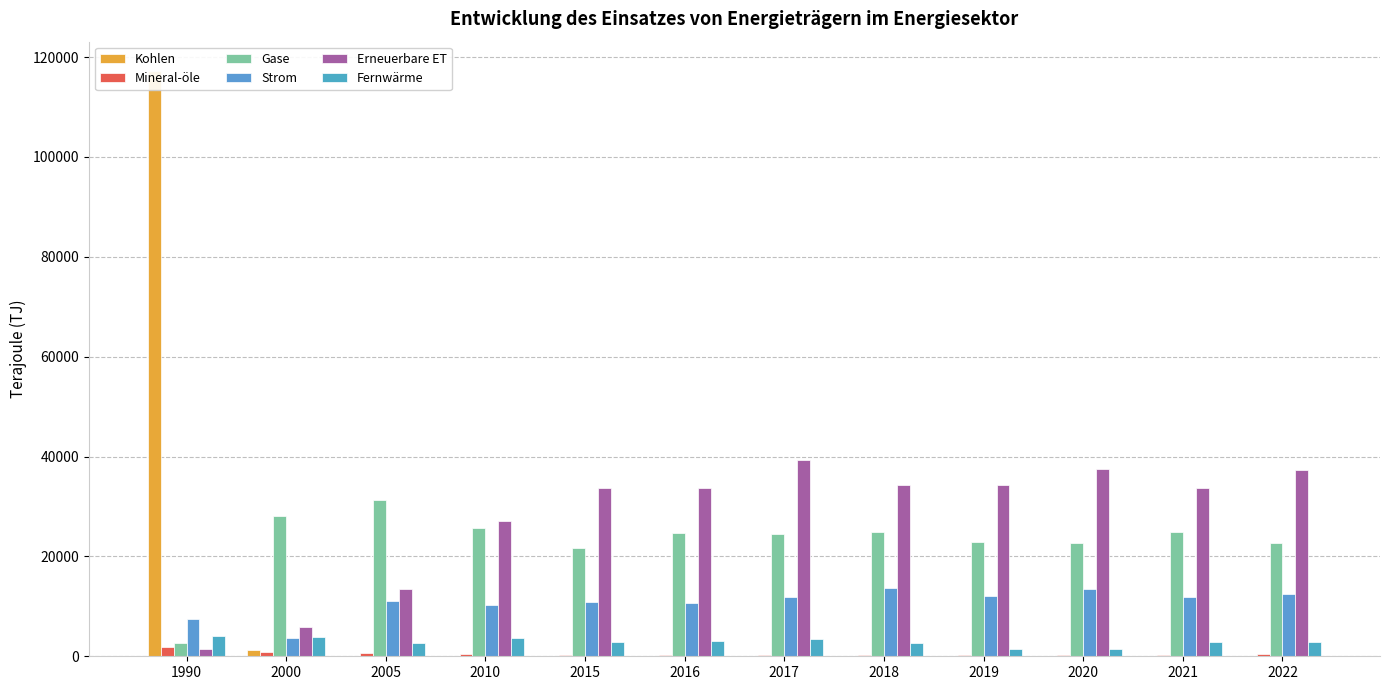

How many values in the Strom series are below 11802?

6